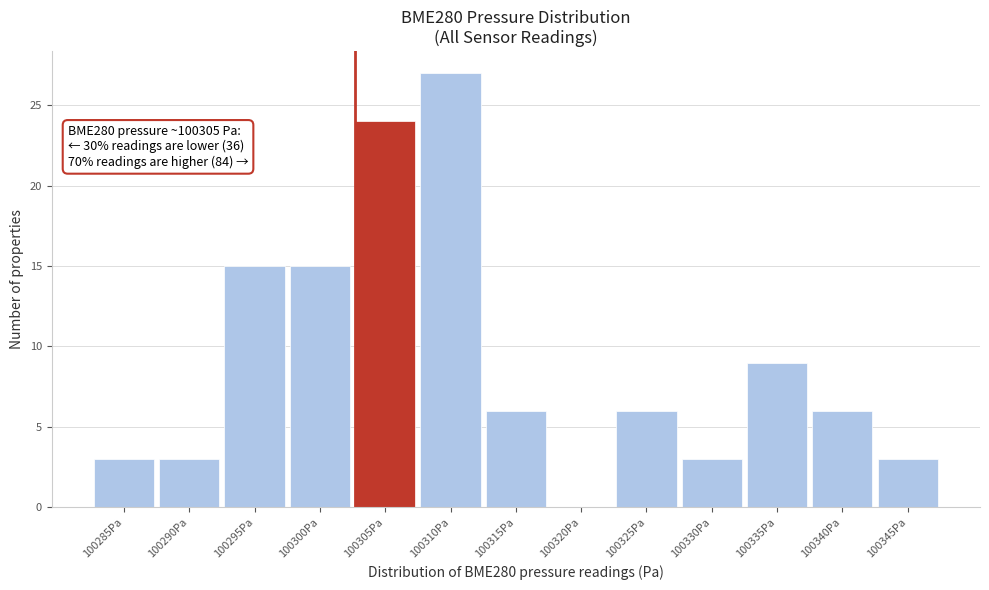

Reading right to left, transcribe all the data shown in this chart.

100345Pa=3	100340Pa=6	100335Pa=9	100330Pa=3	100325Pa=6	100320Pa=0	100315Pa=6	100310Pa=27	100305Pa=24	100300Pa=15	100295Pa=15	100290Pa=3	100285Pa=3